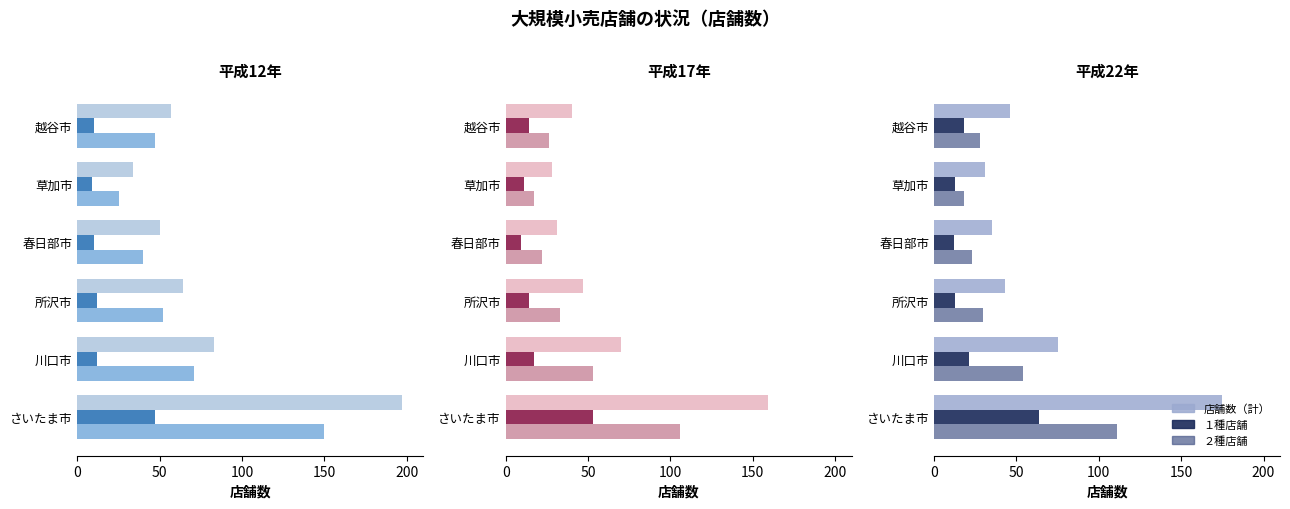

Does the chart contain any negative values?

No